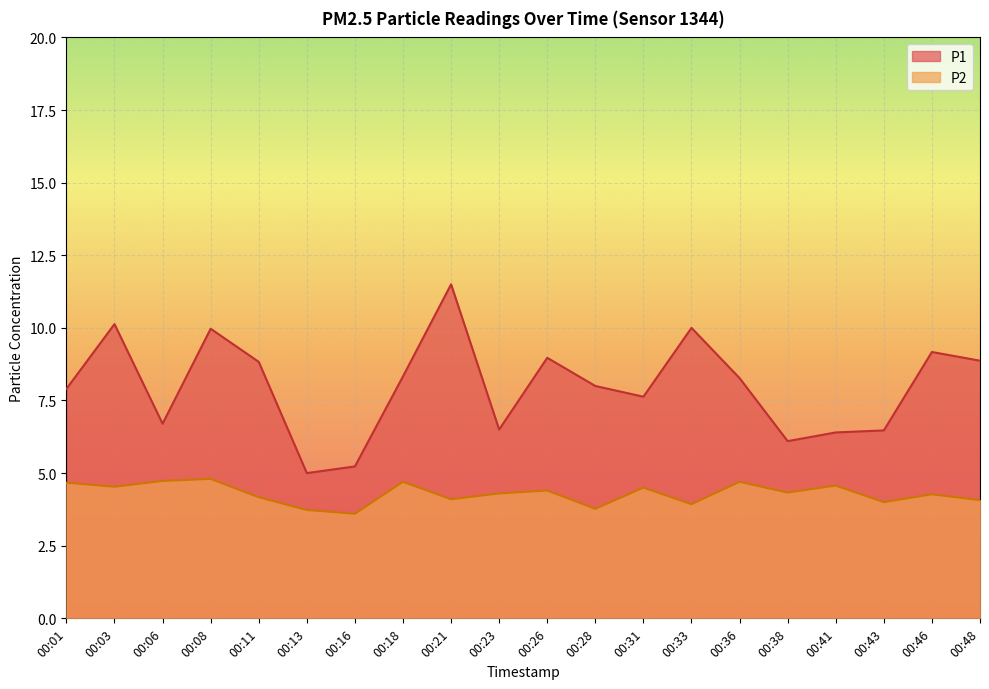

Rank the series by their average value, from highest to lowest.

P1, P2